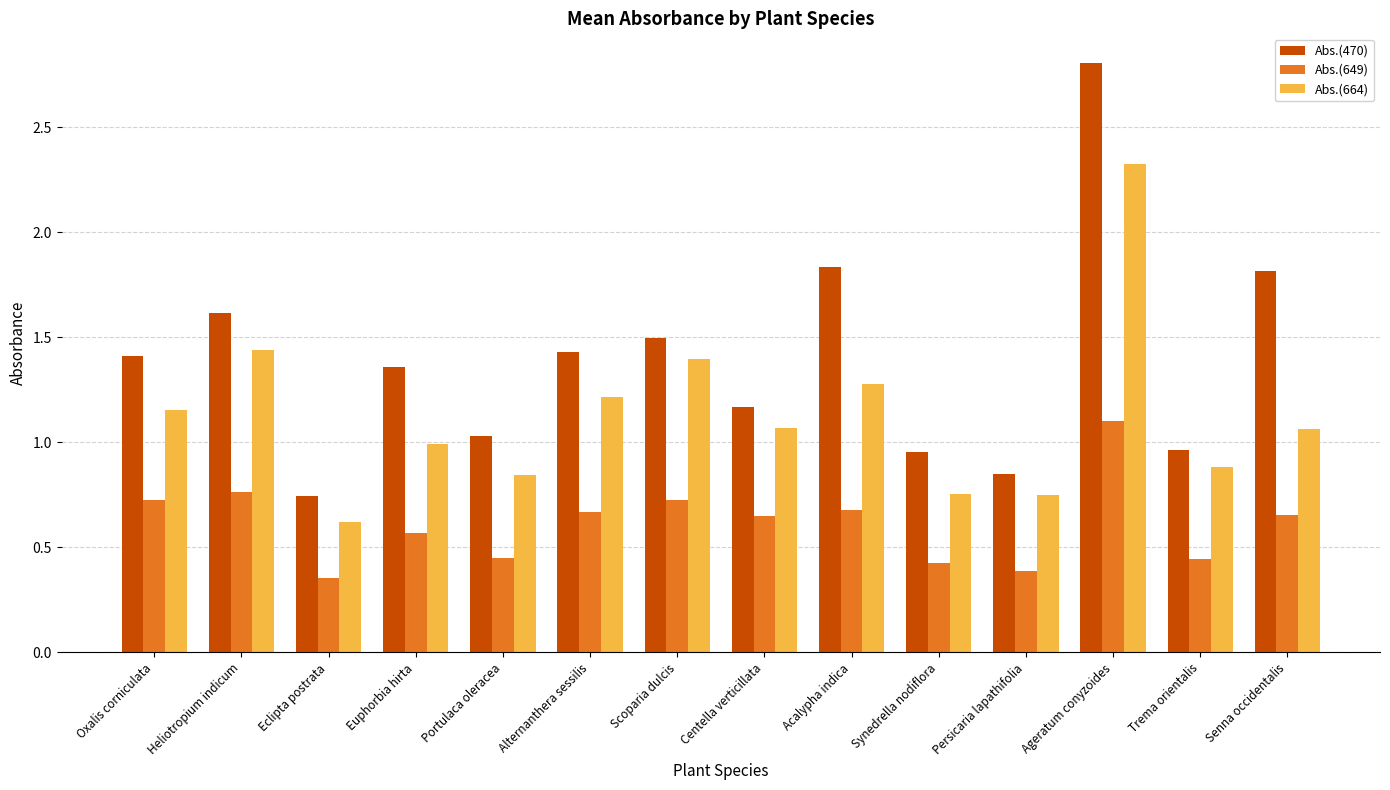

What position from the left is Eclipta postrata?

3